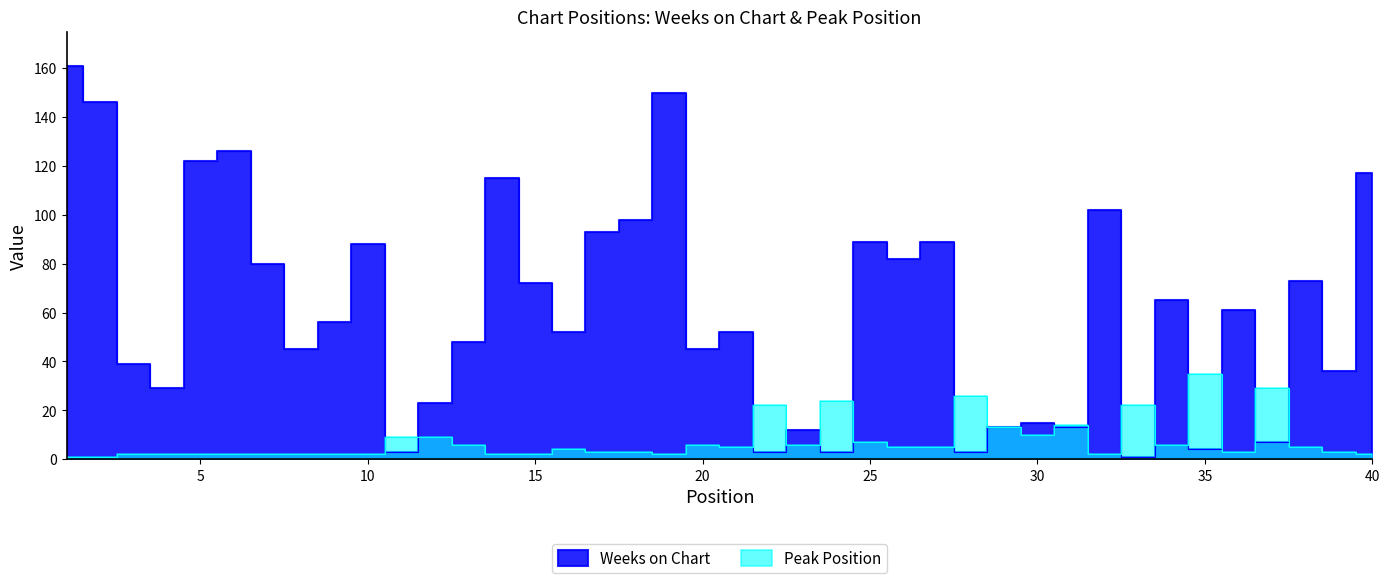

What is the difference between the Weeks on Chart values at 33 and 25?

88